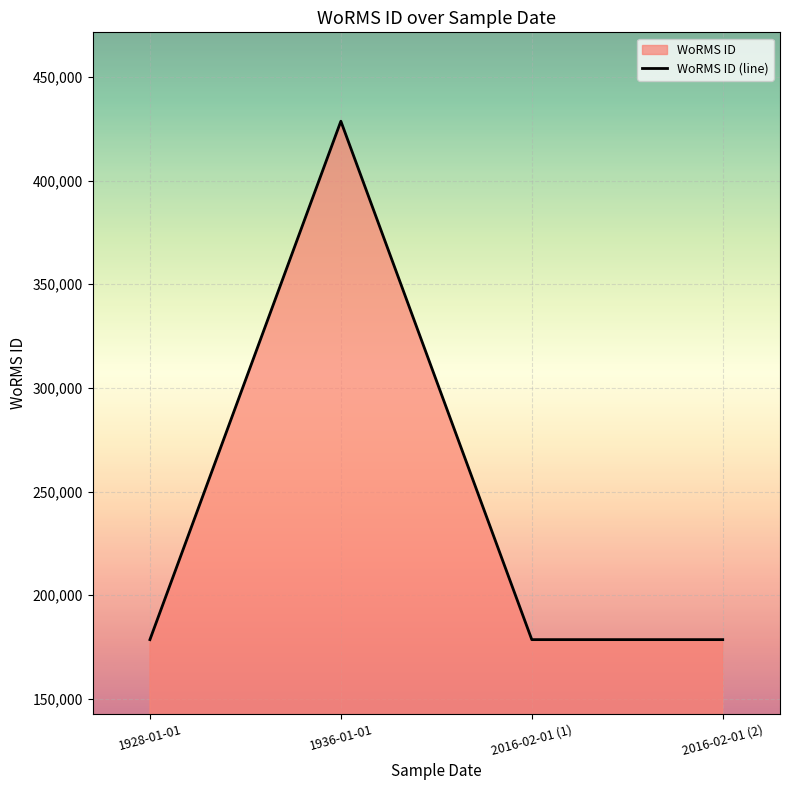

Where is the first local maximum?

1936-01-01